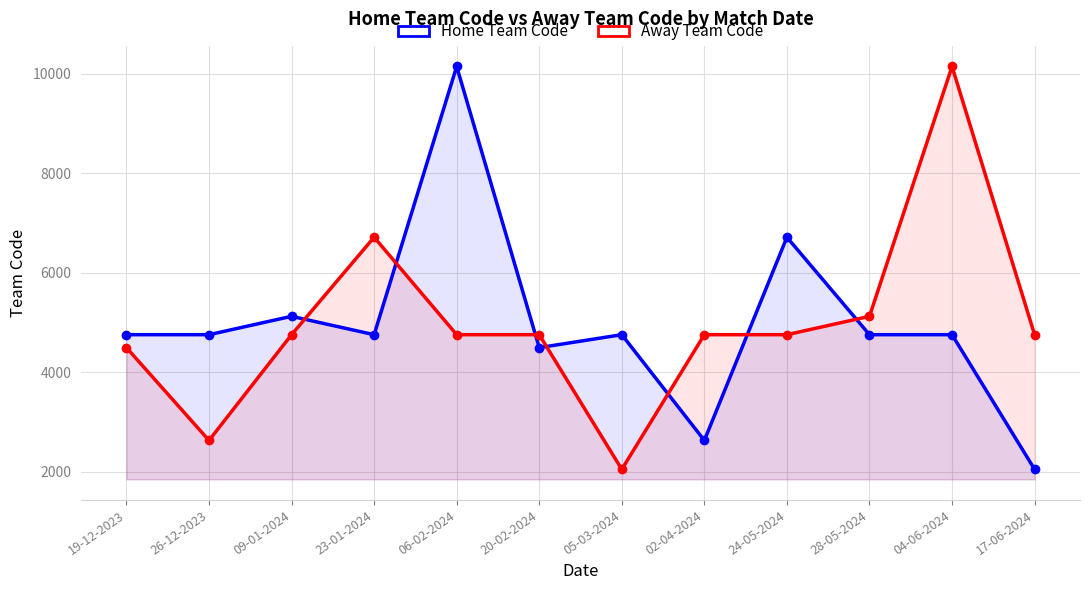

What is the sum of the Away Team Code values at 28-05-2024 and 23-01-2024?

11843